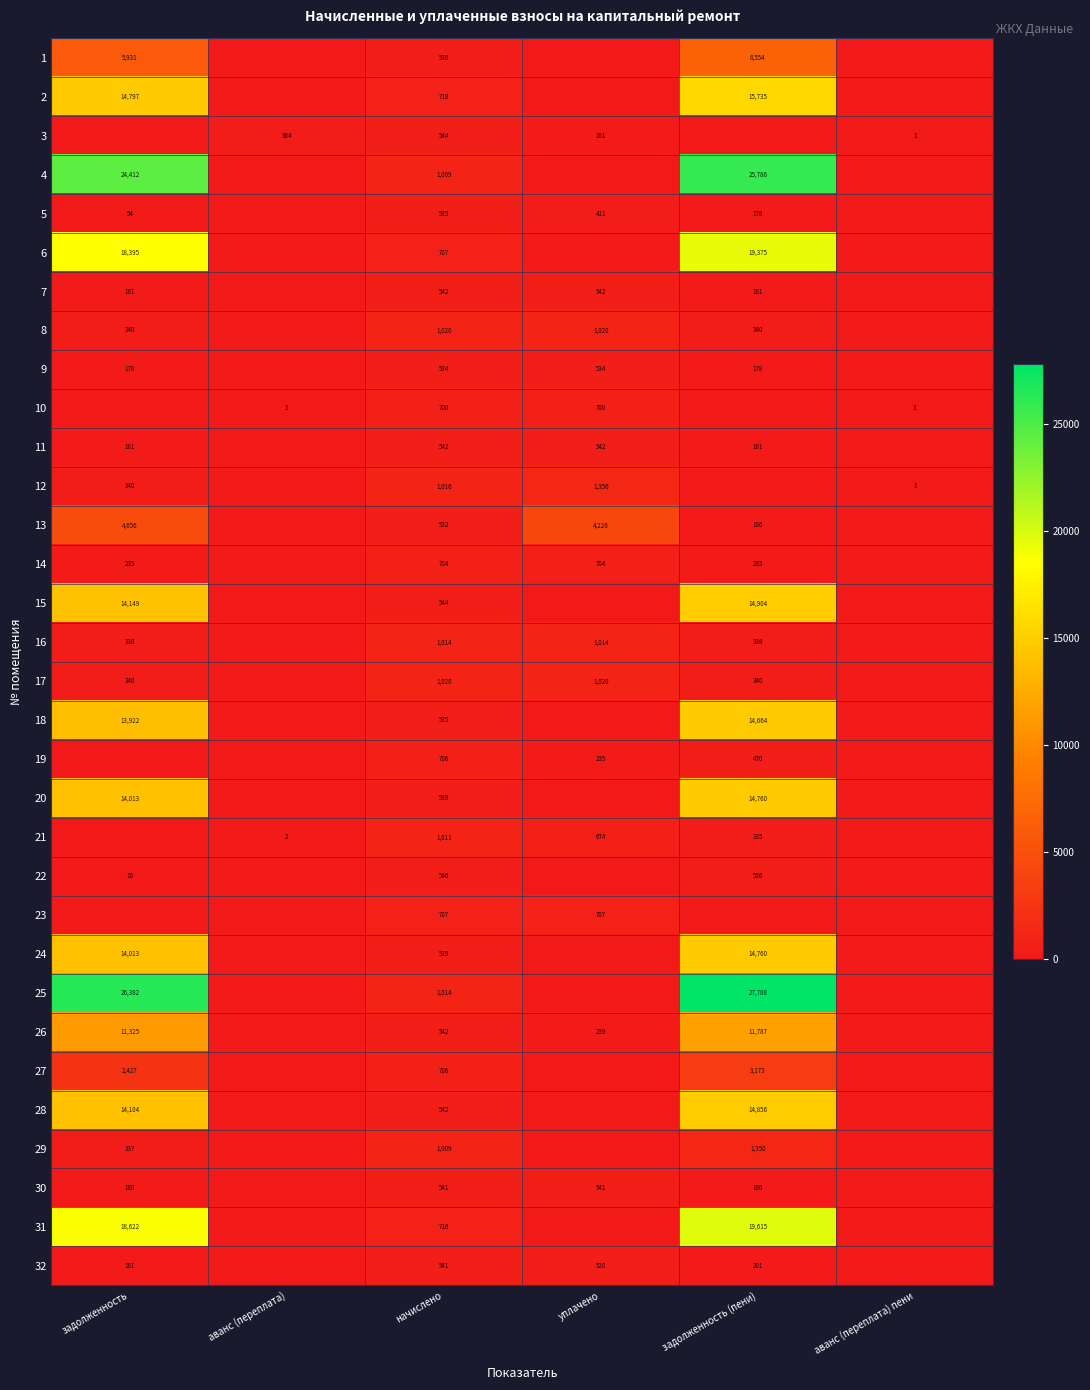

At which category is the sum across all series the highest?

задолженность (пени)